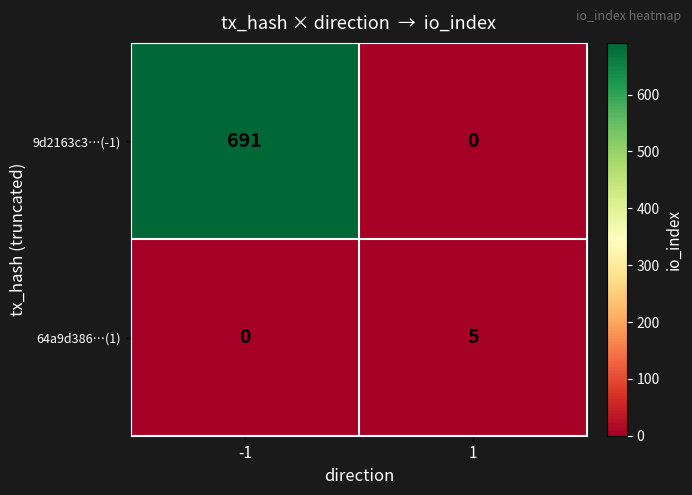

What is the maximum value for 9d2163c3…(-1)?

691